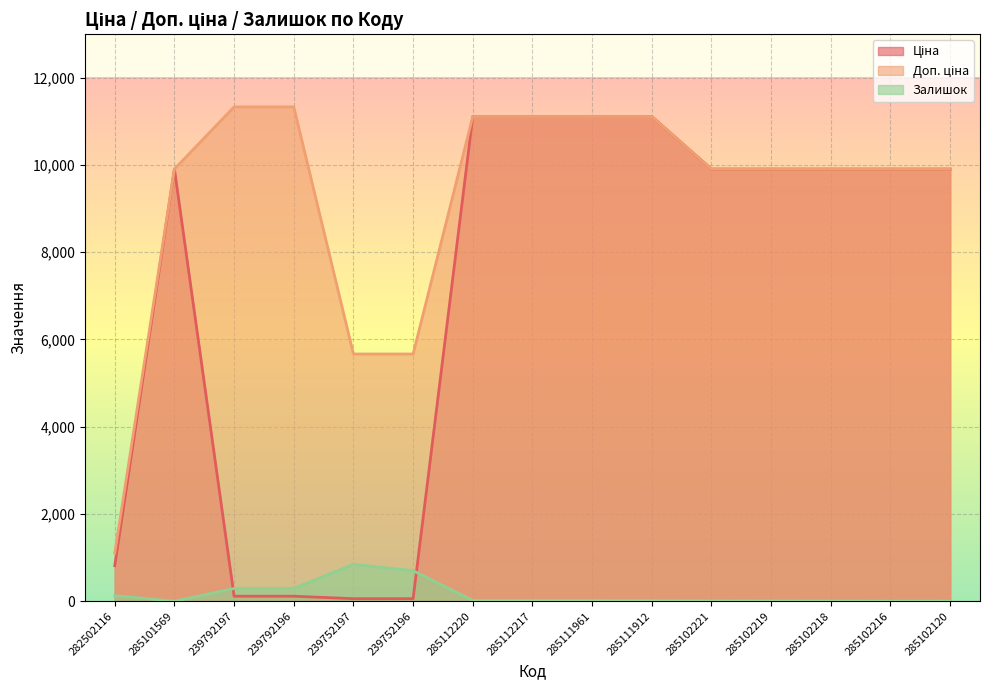

True or false: Ціна and Доп. ціна cross at least once.

False